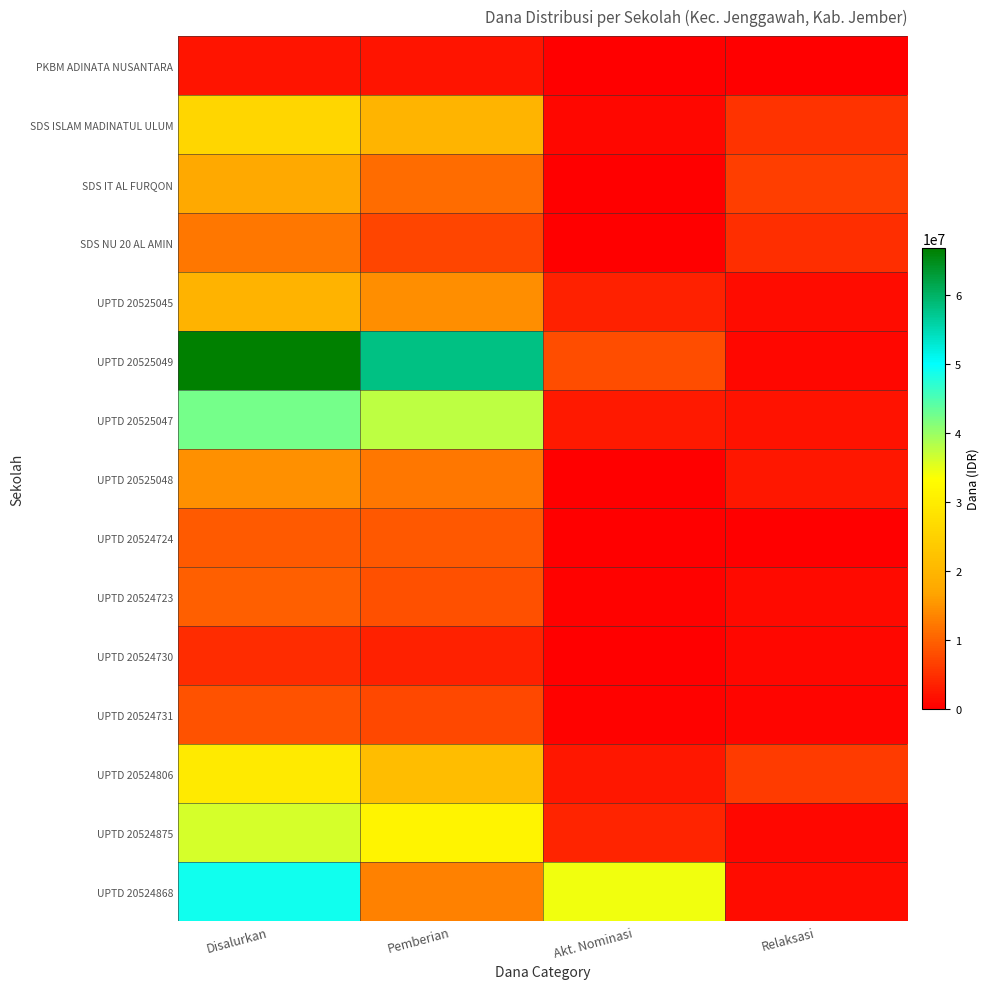

Which series has the largest total across all categories?

UPTD 20525049